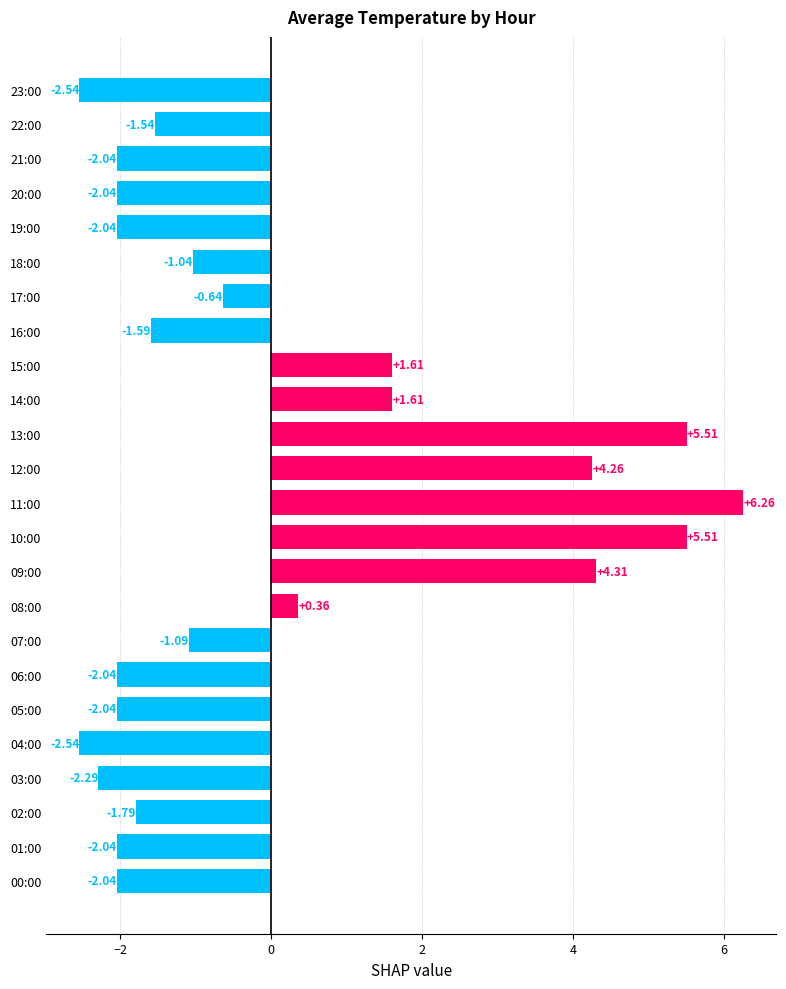

Between 00:00 and 17:00, which is larger?

17:00